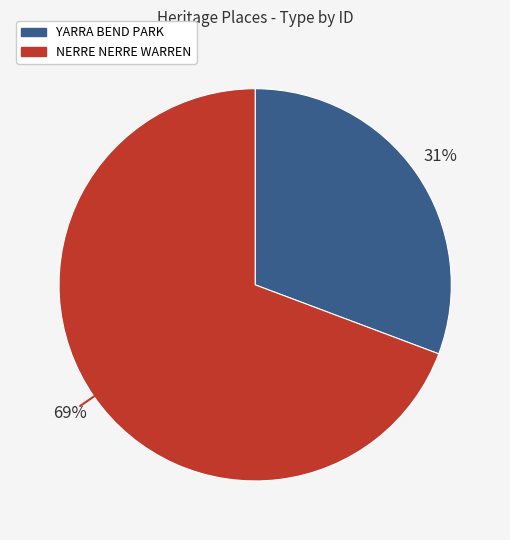

What percentage is the NERRE NERRE WARREN slice, to the nearest percent?

69%